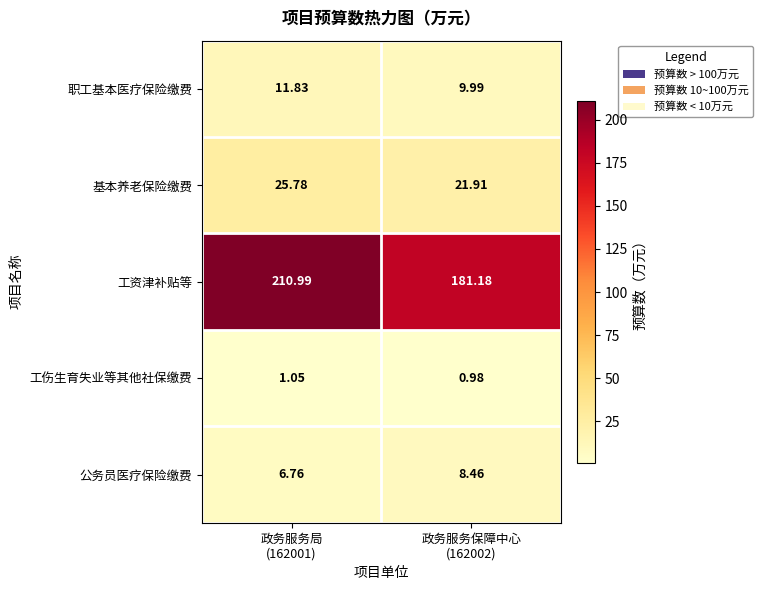

Which series has the widest spread of values?

工资津补贴等